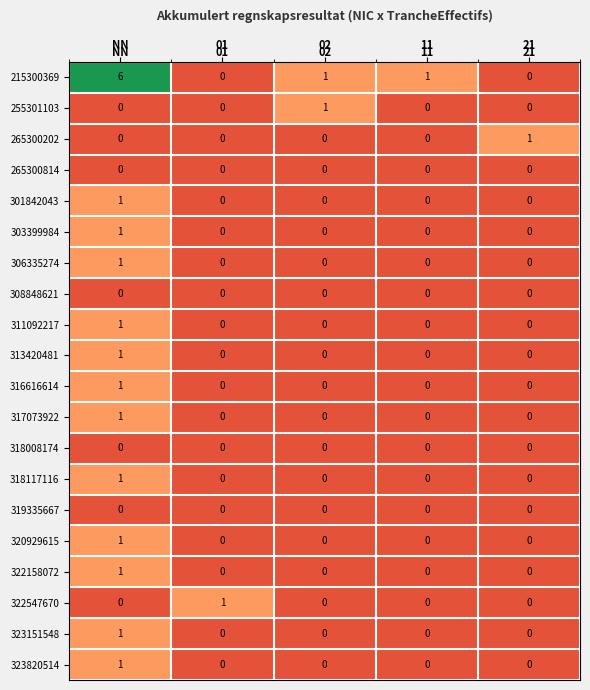

Count the 320929615 values in the range 0 to 1.

5